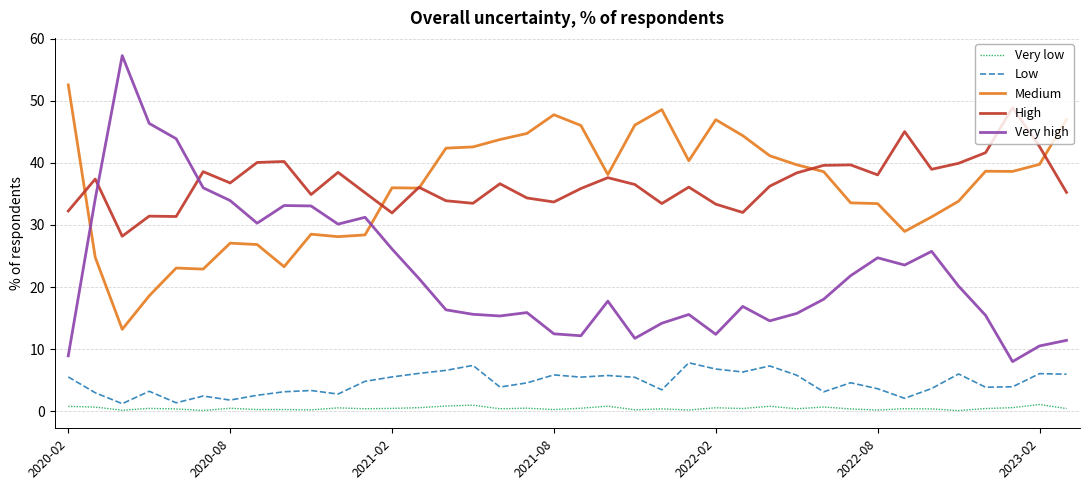

Which series has the widest spread of values?

Very high